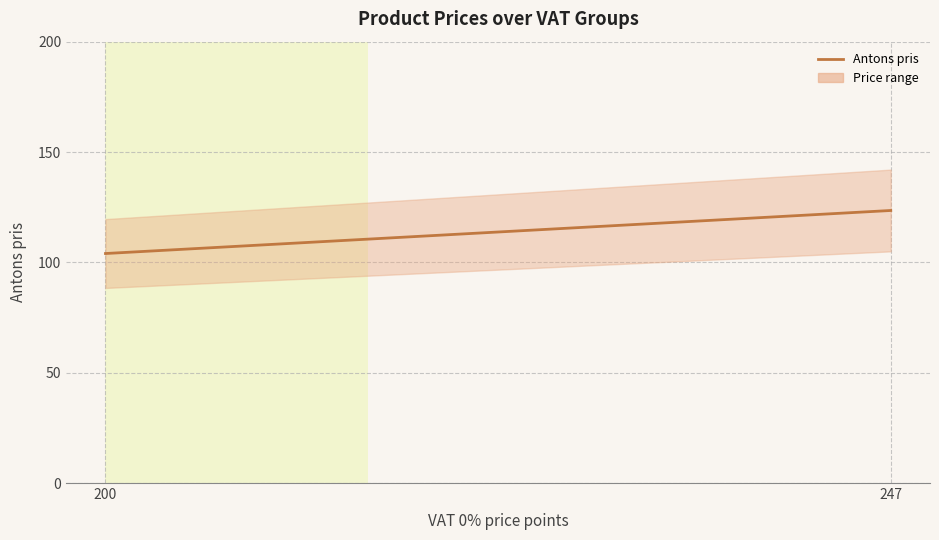

Rank the categories by value from lowest to highest.

0, 1, 2, 3, 4, 5, 6, 7, 8, 9, 10, 11, 12, 13, 14, 15, 16, 17, 18, 19, 20, 21, 22, 23, 24, 25, 26, 27, 28, 29, 30, 31, 32, 33, 34, 35, 36, 37, 38, 39